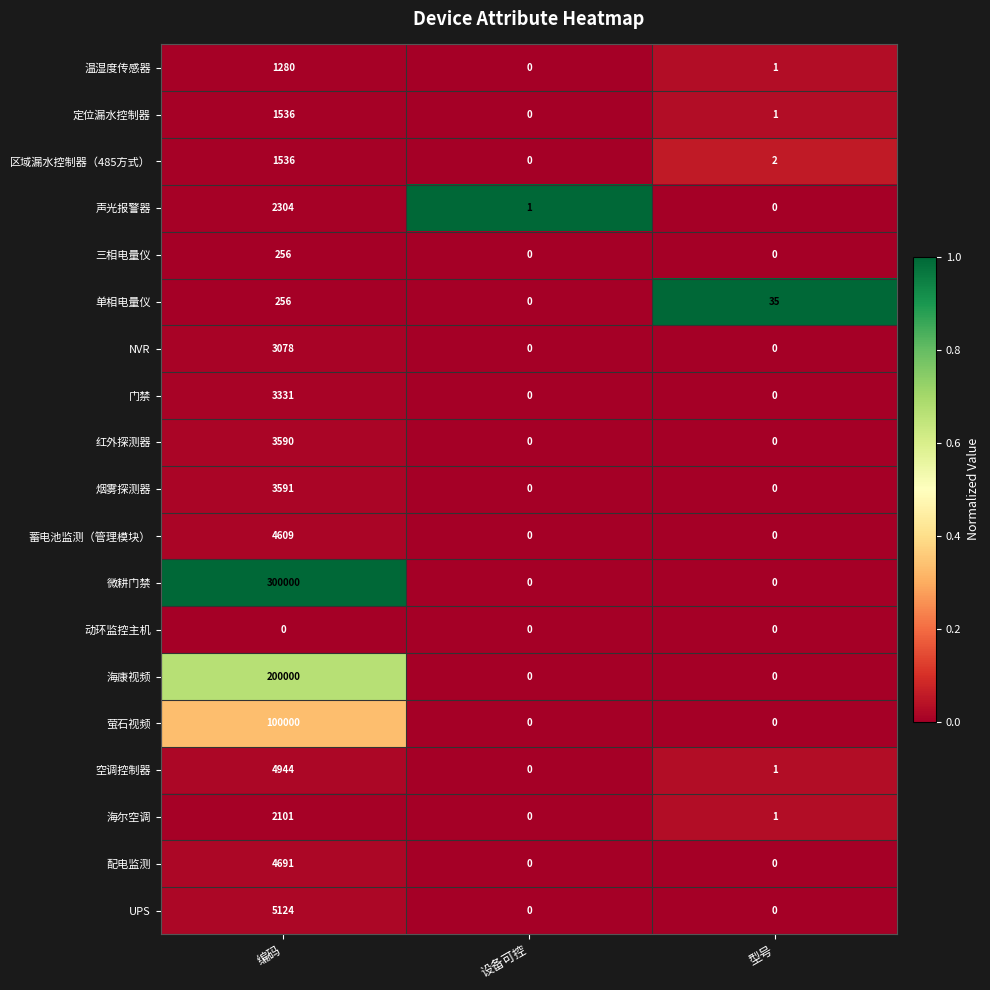

Between 设备可控 and 型号, which series saw the biggest shift?

单相电量仪